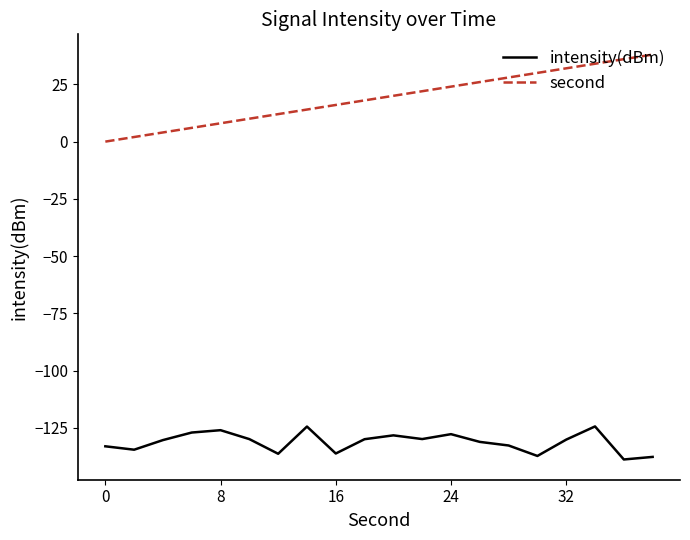

What is the maximum value for second?

38.0